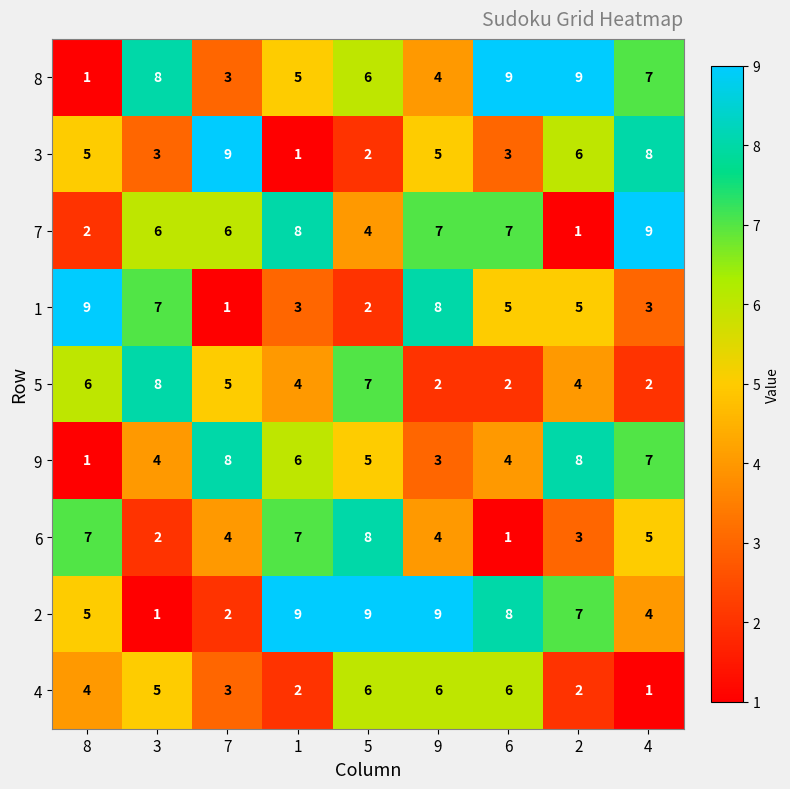

What is the difference between the 6 values at 8 and 7?

3